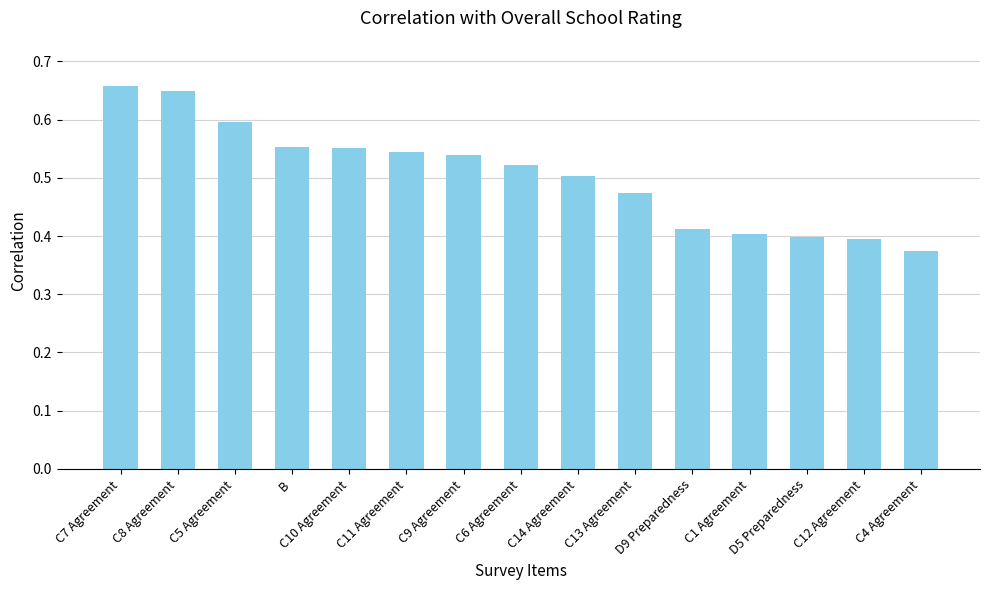

Is it true that the value at C4 Agreement is 0.4?

True